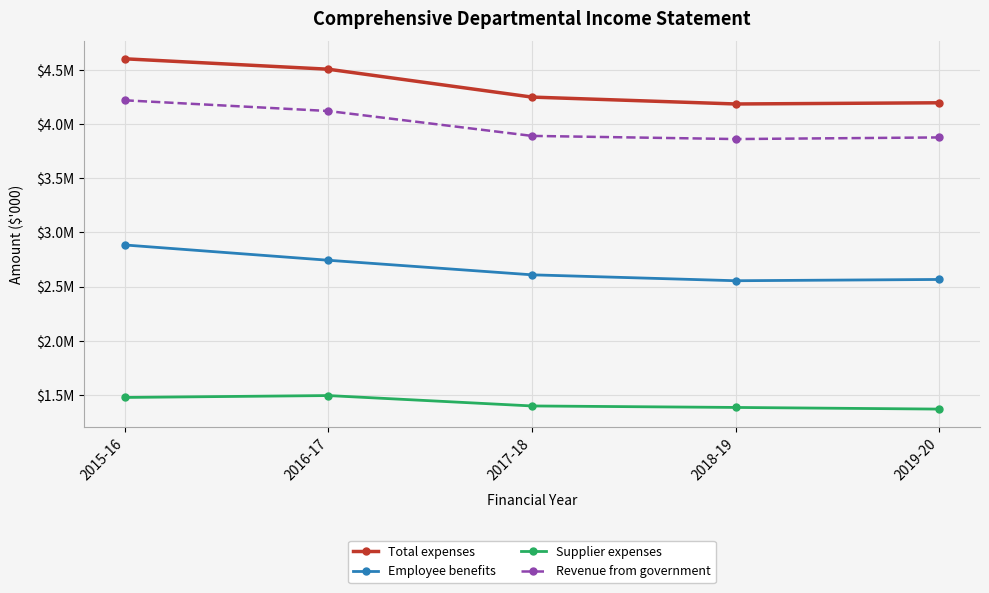

Reading right to left, transcribe all the data shown in this chart.

Total expenses: 4196130	4185081	4248672	4506022	4602217
Employee benefits: 2565158	2553419	2608039	2742521	2883639
Supplier expenses: 1368534	1383746	1397532	1493455	1475999
Revenue from government: 3876281	3861281	3890420	4120243	4219098